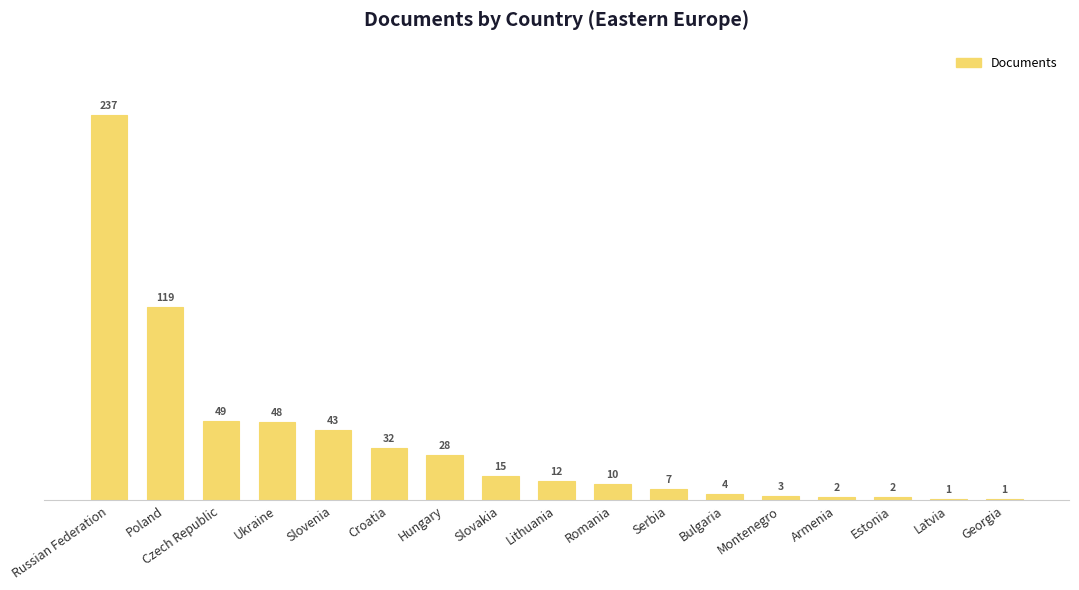

Reading left to right, extract all data points from this chart.

237	119	49	48	43	32	28	15	12	10	7	4	3	2	2	1	1